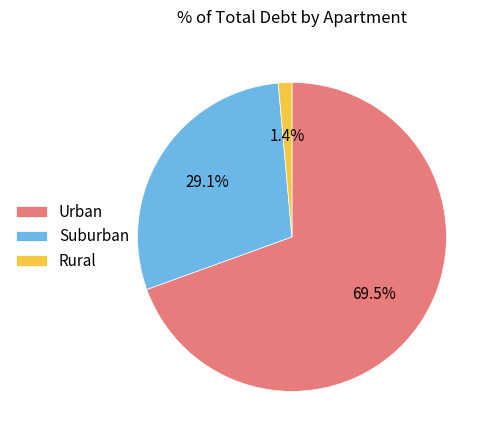

What portion of the pie excludes Suburban?

70.9%